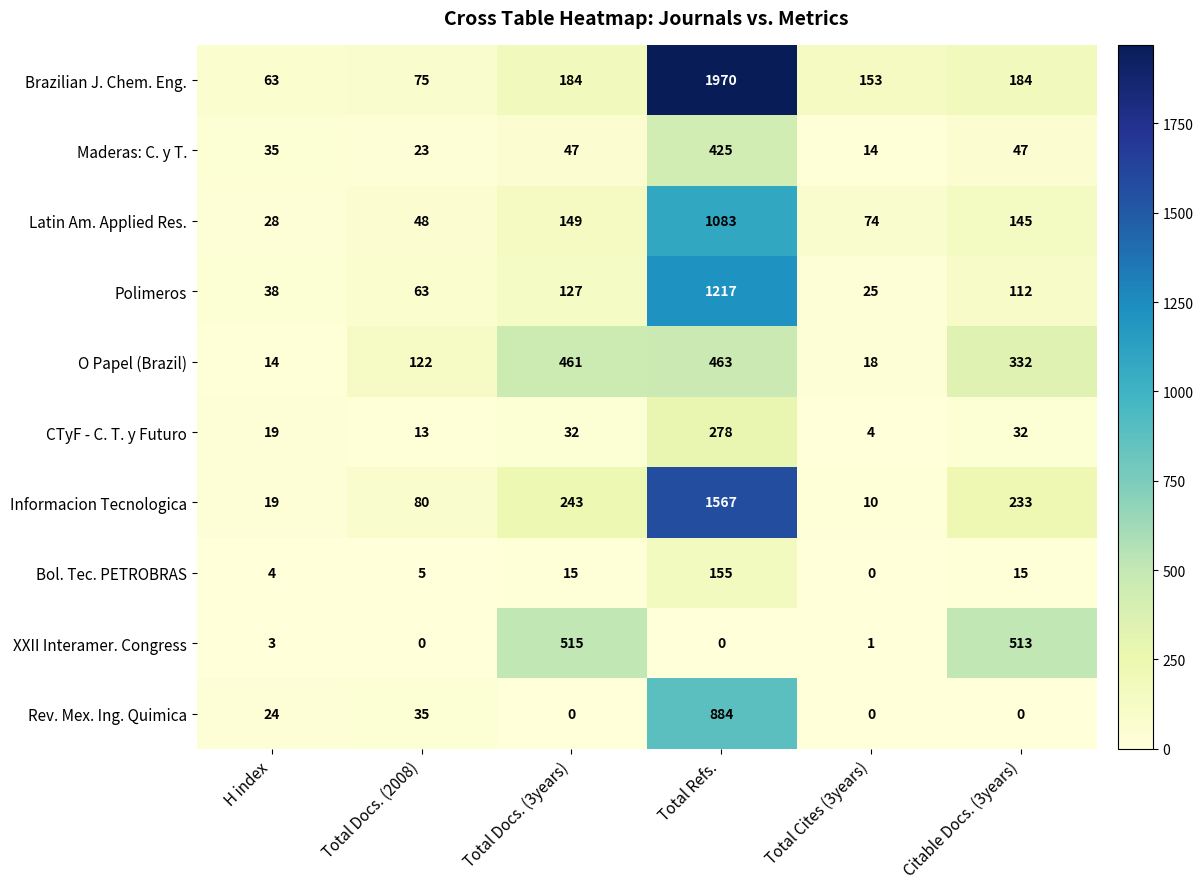

How many positive values does the XXII Interamer. Congress series have?

4